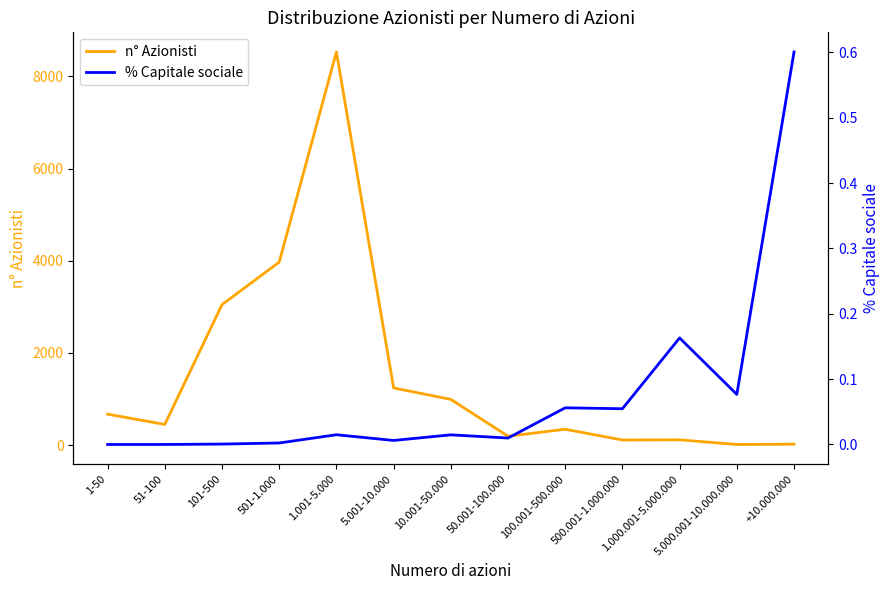

What is the spread (max minus min) of values at 101-500?

3048.0